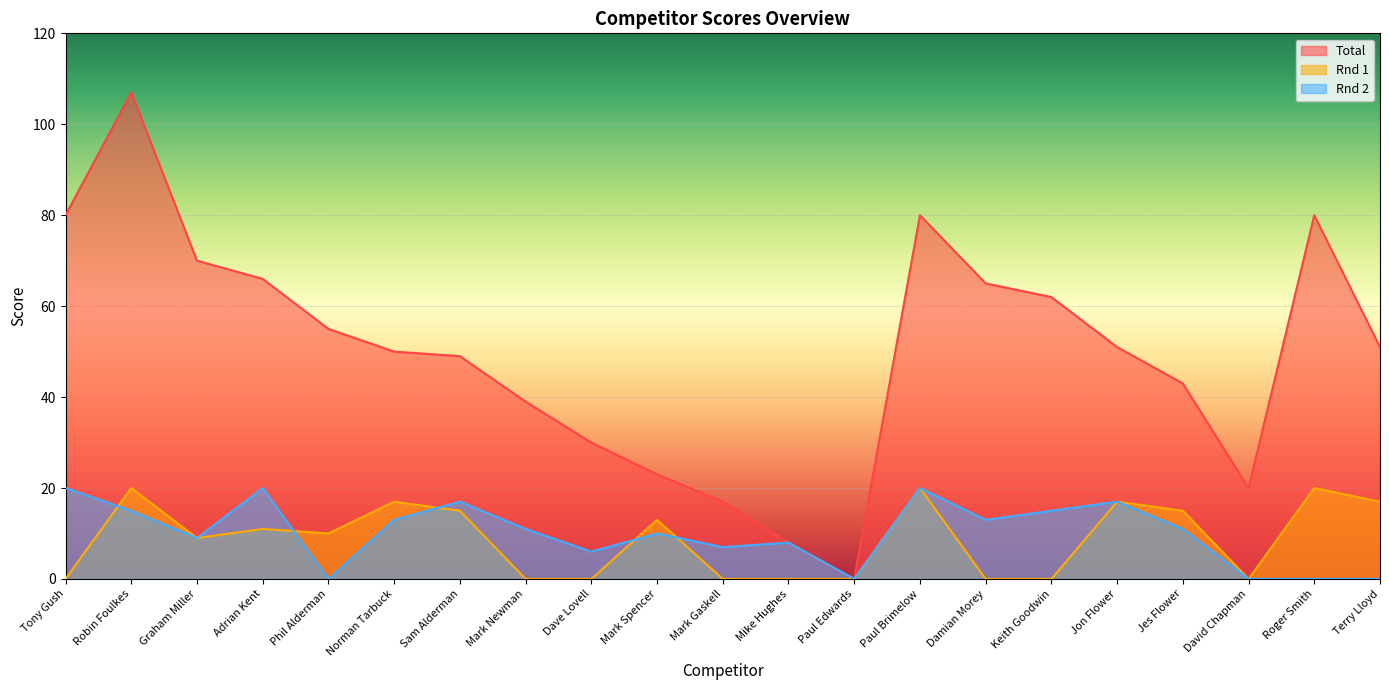

Which series has the widest spread of values?

Total